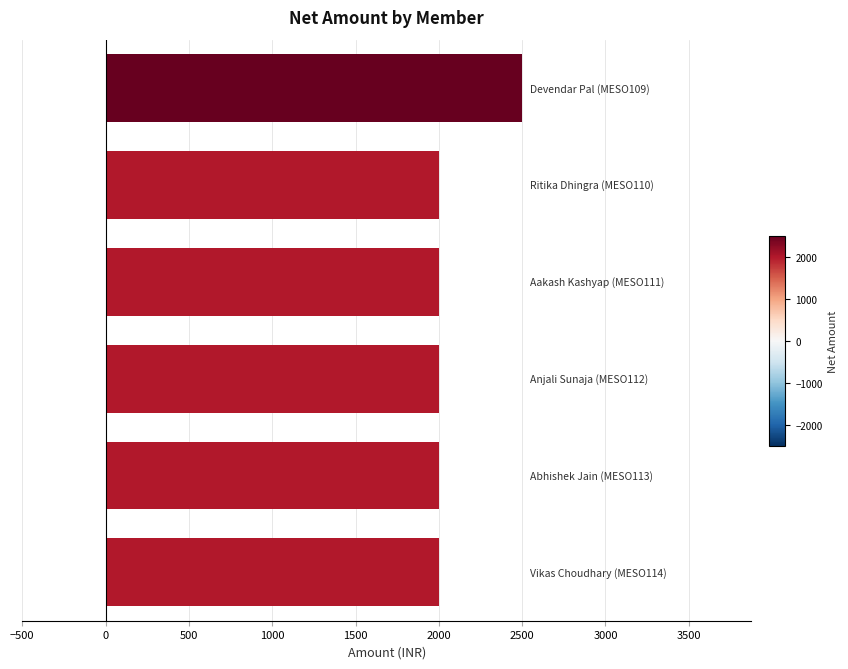

What is the greatest value displayed?

2500